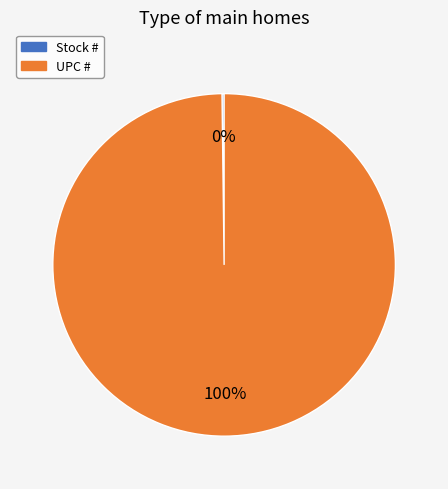

True or false: UPC # accounts for 87% of the total.

False